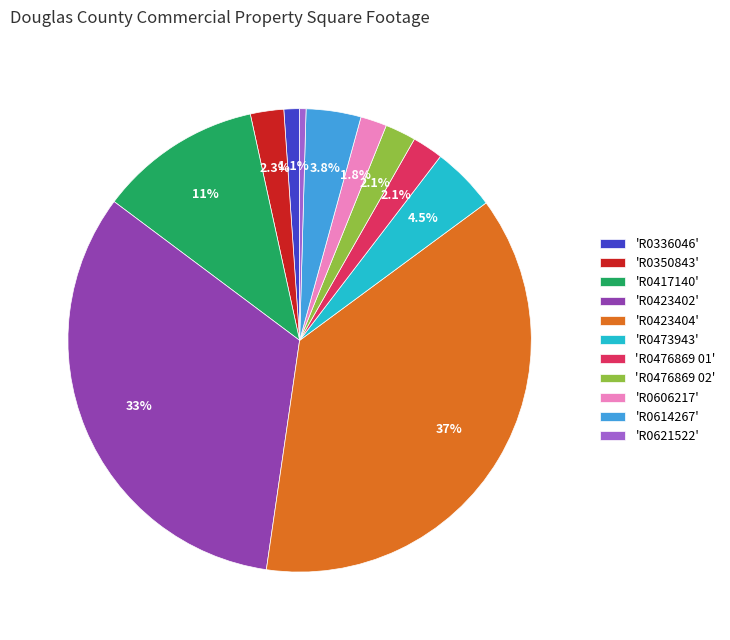

How much of the chart is everything except 'R0336046'?

98.9%